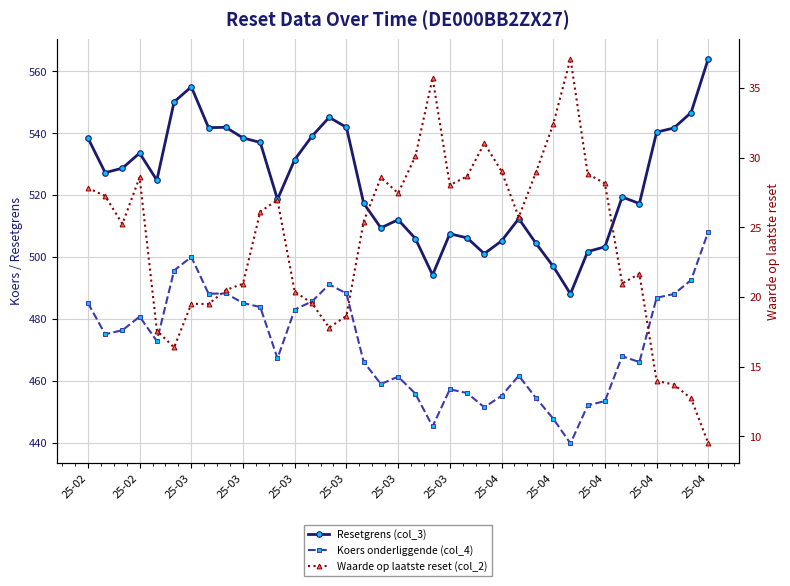

True or false: Waarde op laatste reset (col_2) and Resetgrens (col_3) intersect in this chart.

False